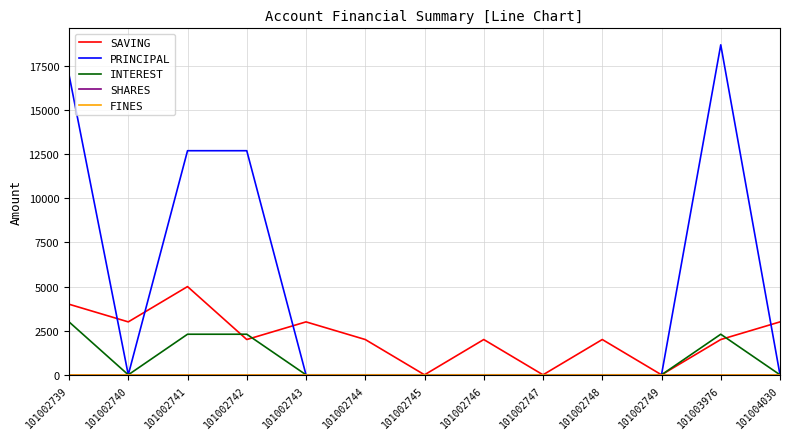

Which series changed the most between 101002740 and 101002745?

SAVING